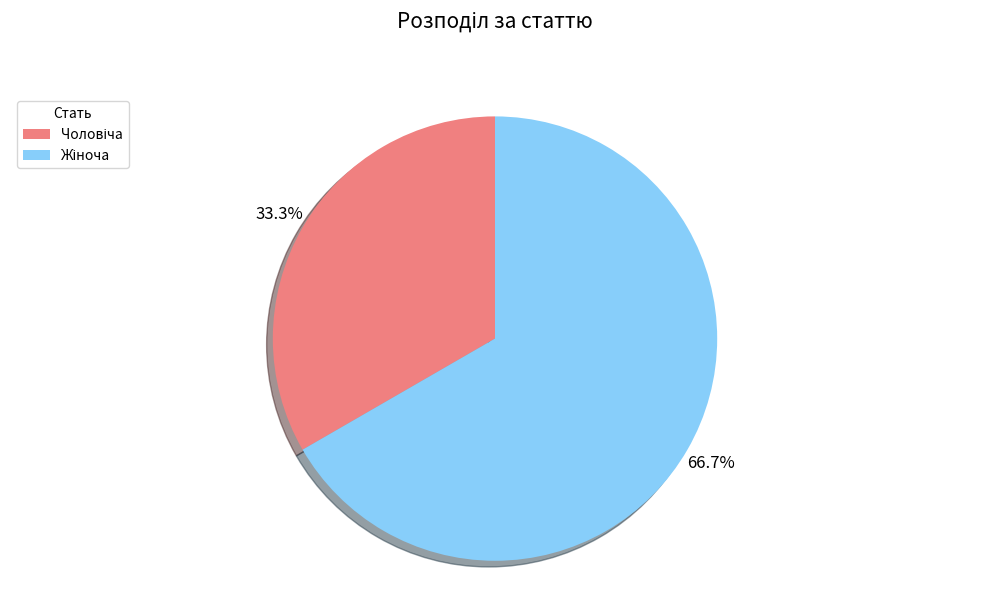

Is there any slice that represents more than half of the pie?

Yes